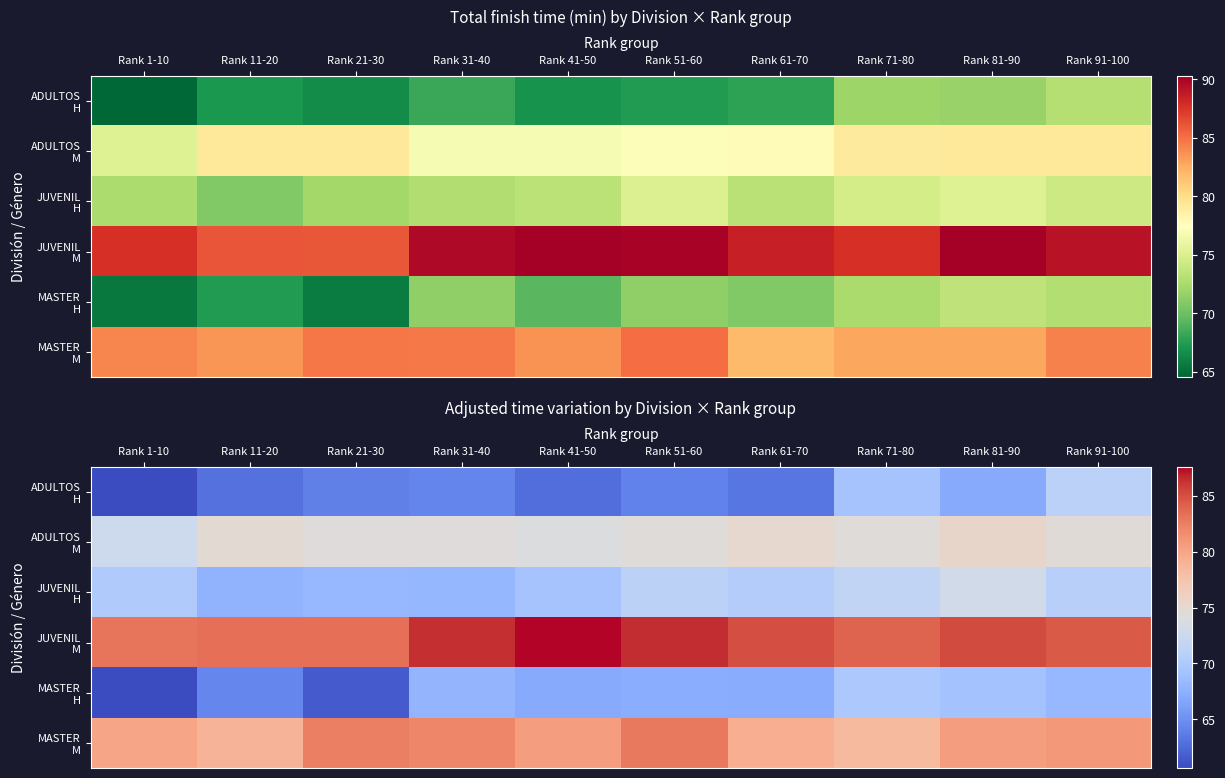

The value of ADULTOS H at Rank 81-90 is 36.9. True or false?

False